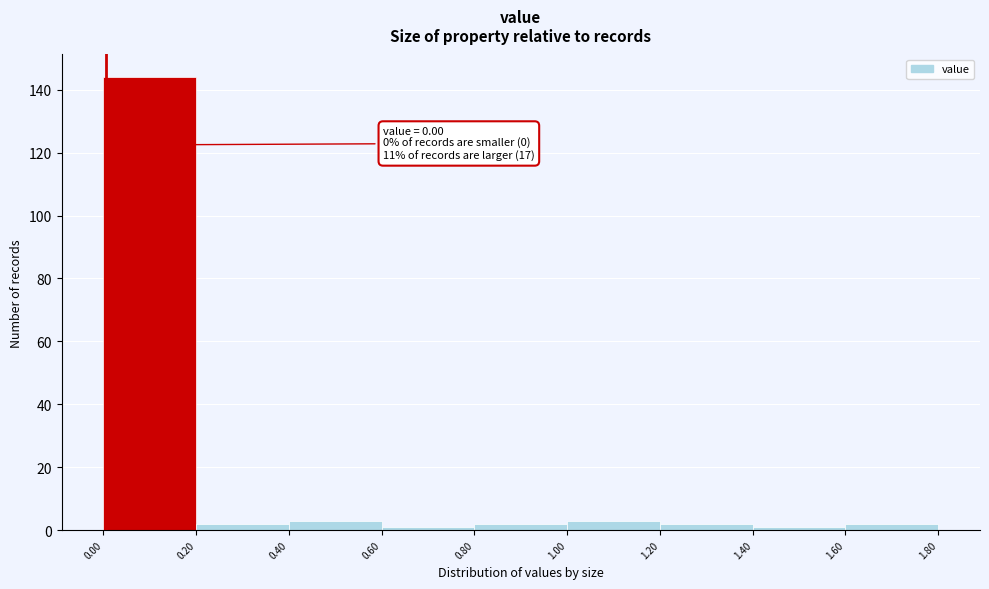

Which range on the x-axis has the tallest bar?

0.00 to 0.20